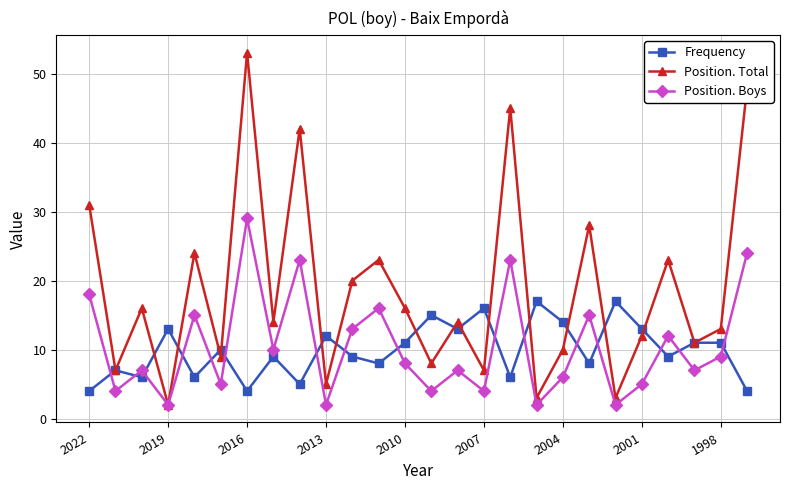

What is the maximum value for Position. Boys?

29